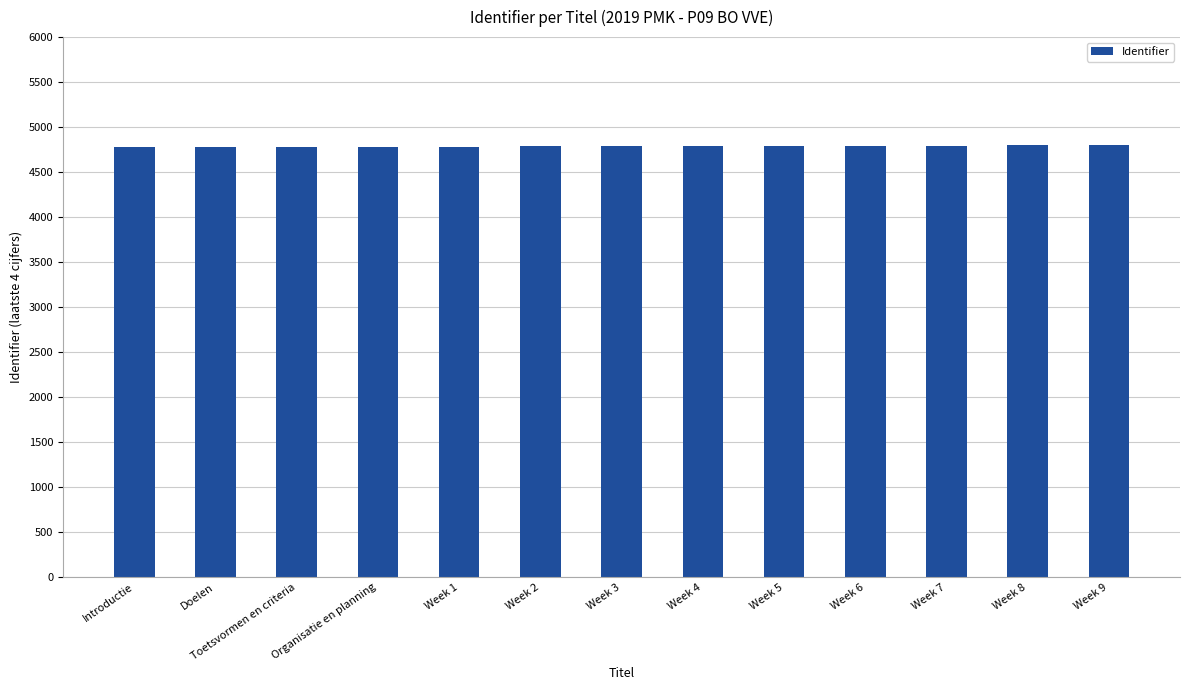

What is the average value?

4787